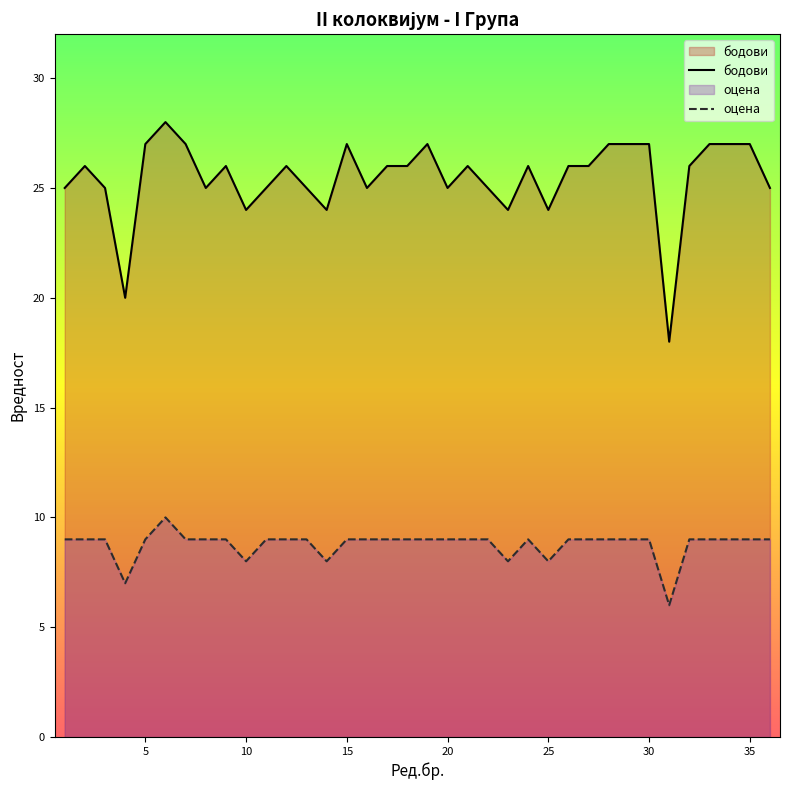

Rank the series by their maximum value, from highest to lowest.

бодови, оцена